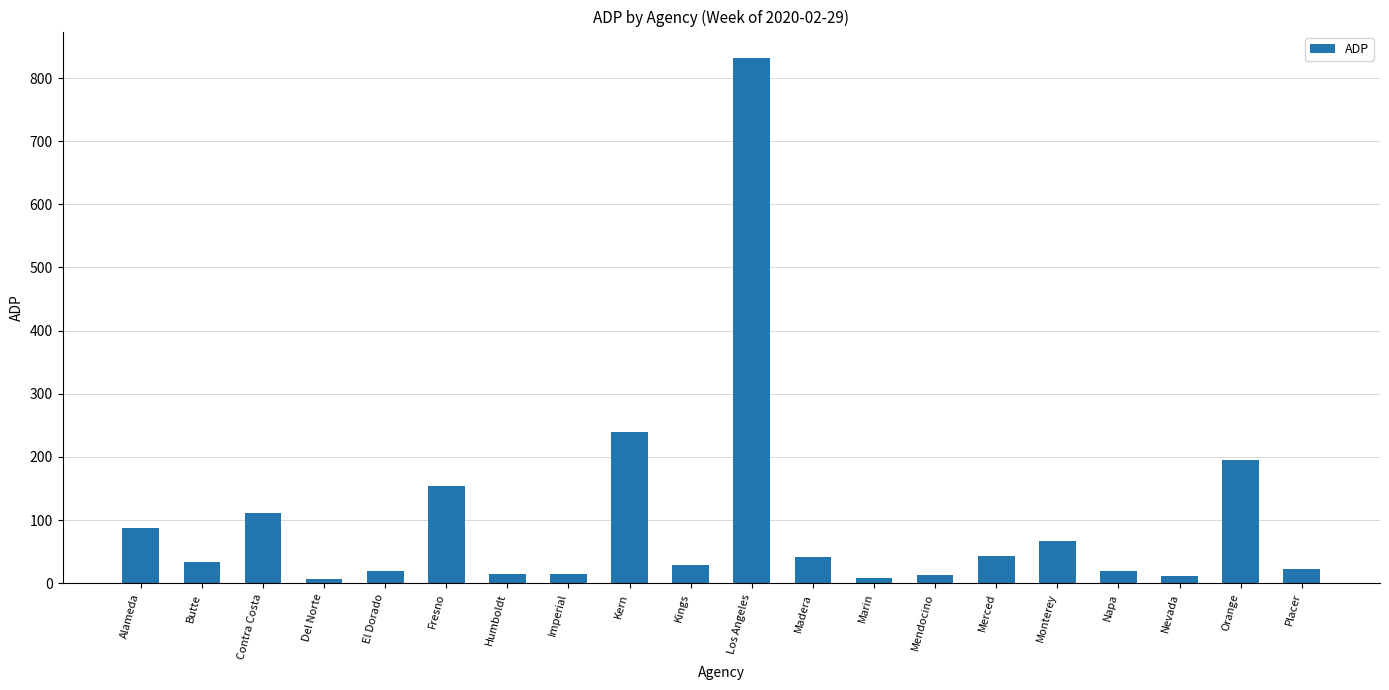

What is the label of the 14th bar from the left?

Mendocino